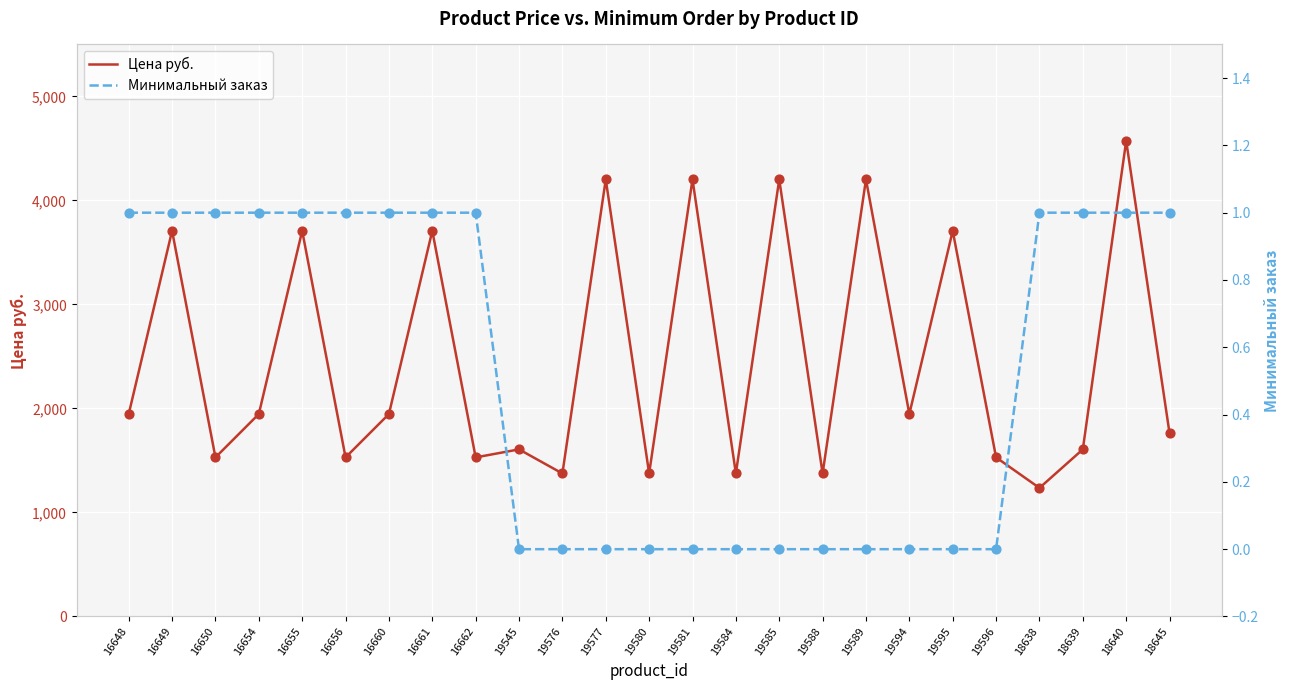

Which series contains the highest Y value?

Цена руб.